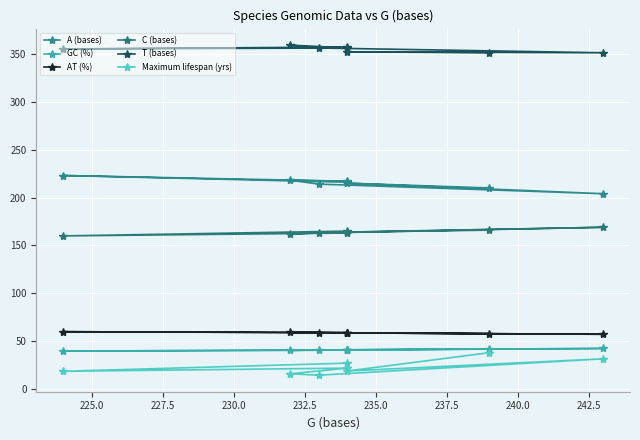

How many data points in T (bases) are less than 356?

4